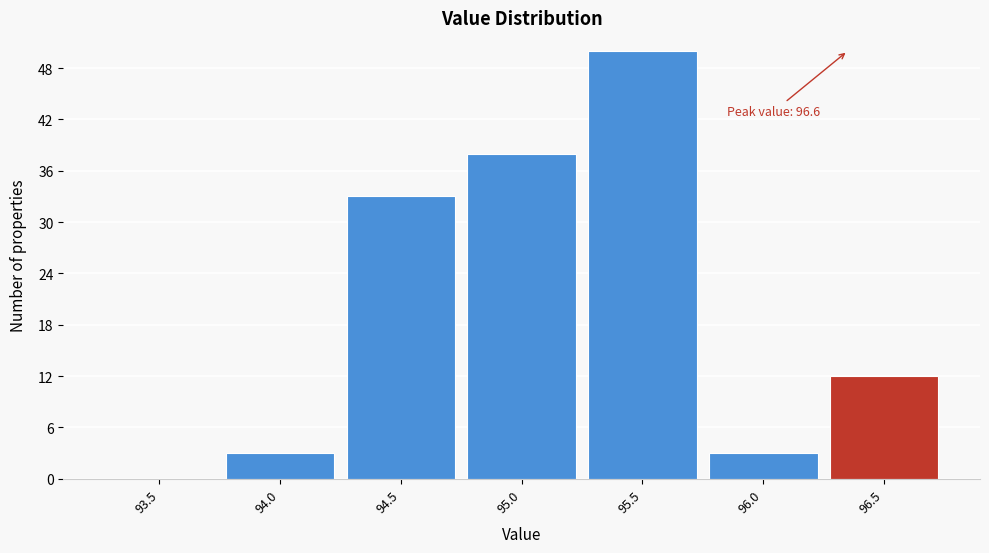

Reading left to right, list all the values displayed in this chart.

93.5=0	94.0=3	94.5=33	95.0=38	95.5=50	96.0=3	96.5=12